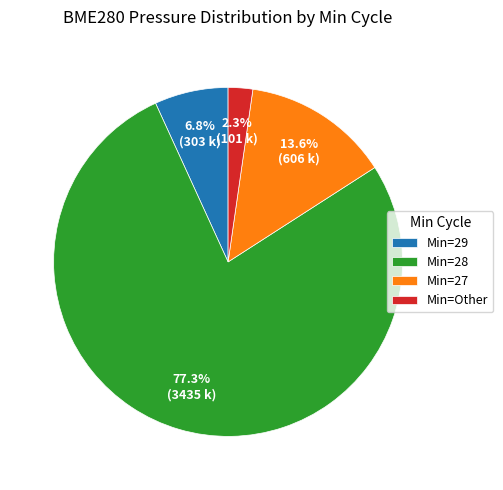

To the nearest percent, what is the average slice percentage?

25%